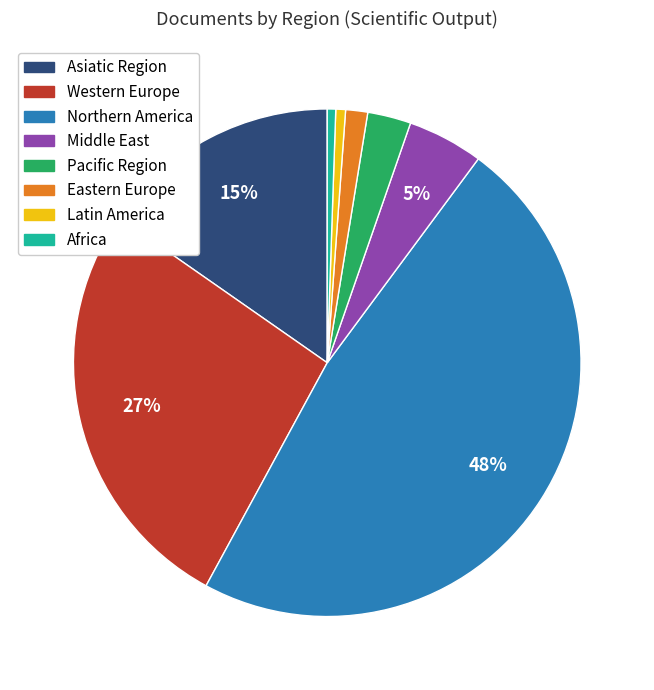

Count the number of slices in the pie.

8